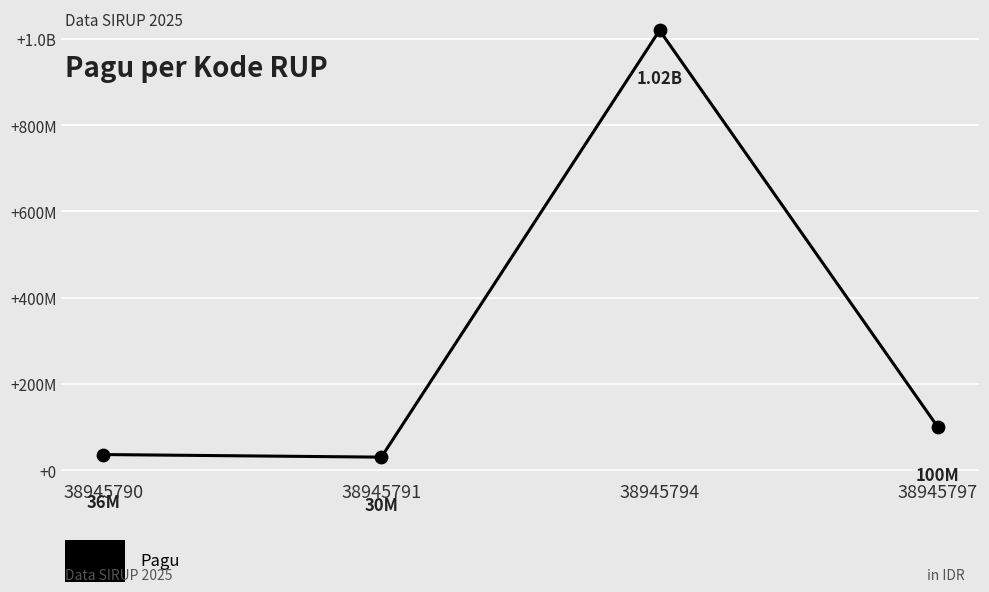

What is the change in value from 38945790 to 38945791?

-6000000